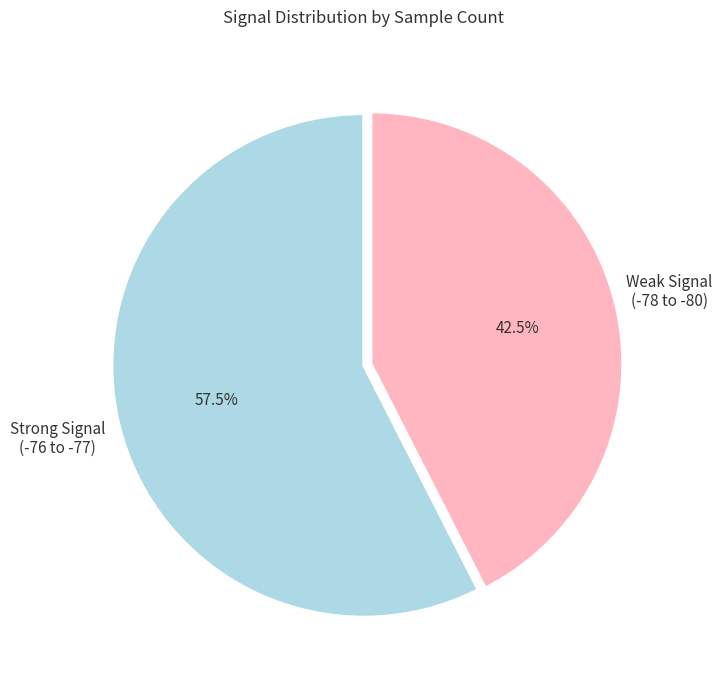

Is Strong Signal (-76 to -77) the majority of the pie?

Yes